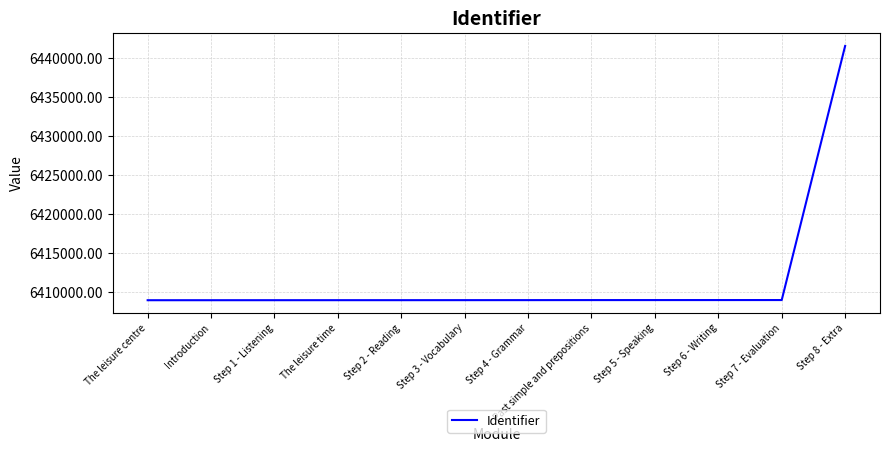

What position from the left is Step 2 - Reading?

5